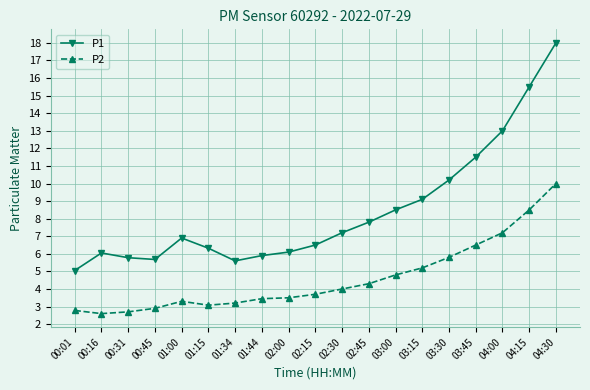

True or false: P2 and P1 cross at least once.

False